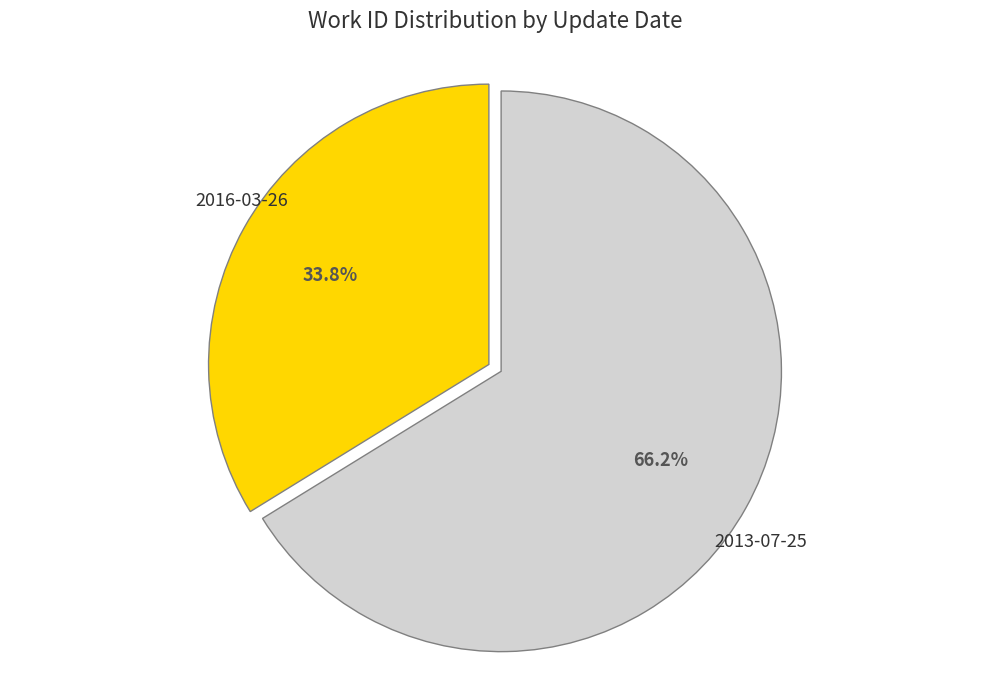

Does any single category account for the majority?

Yes